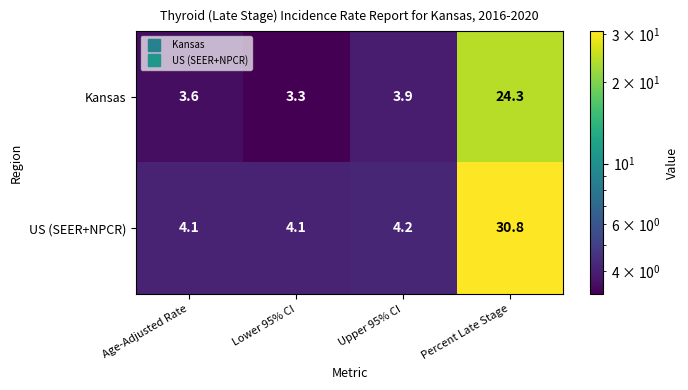

Reading left to right, transcribe all the data shown in this chart.

Kansas: 3.6	3.3	3.9	24.3
US (SEER+NPCR): 4.1	4.1	4.2	30.8